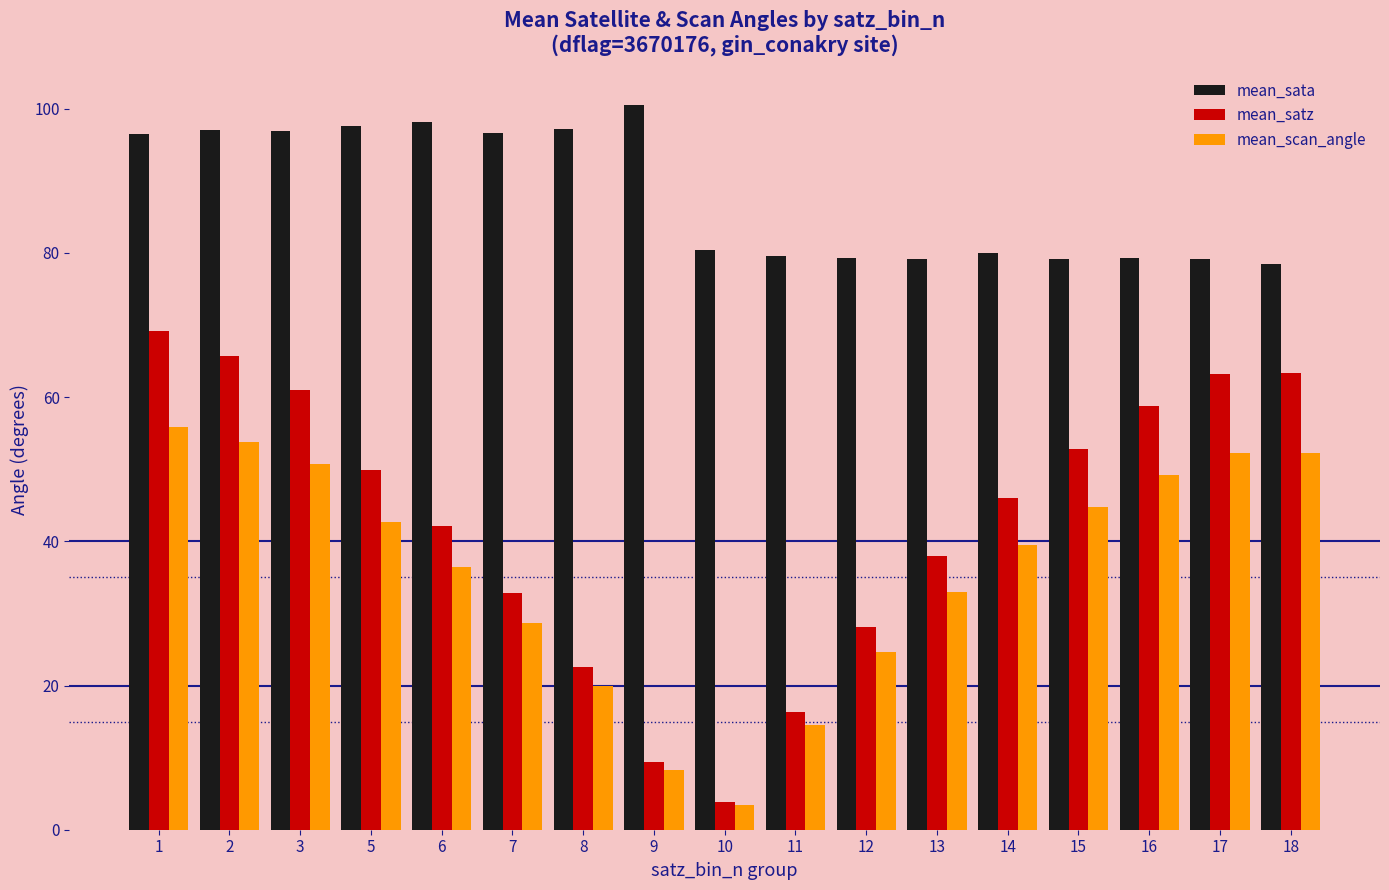

What is the difference between the highest and lowest values at 12?

54.6